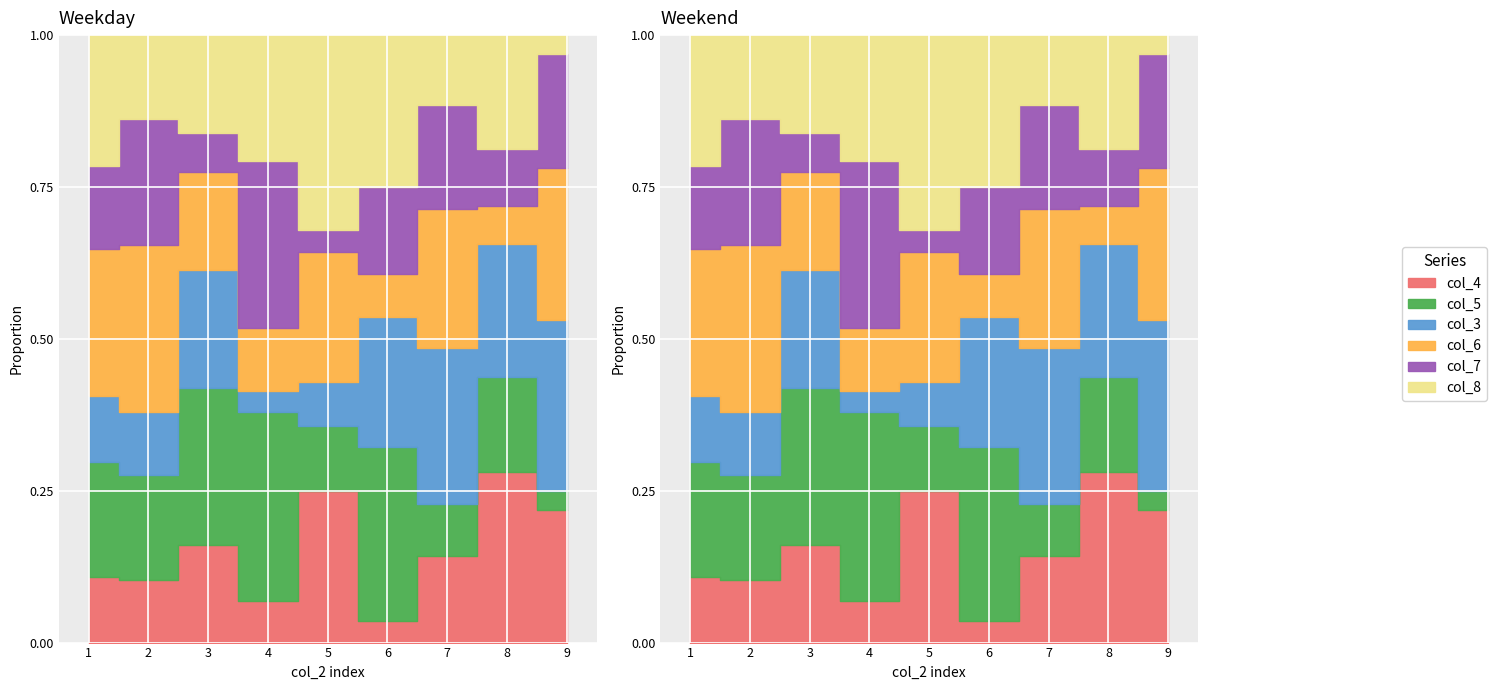

Which category has the highest value in the col_4 series?

8